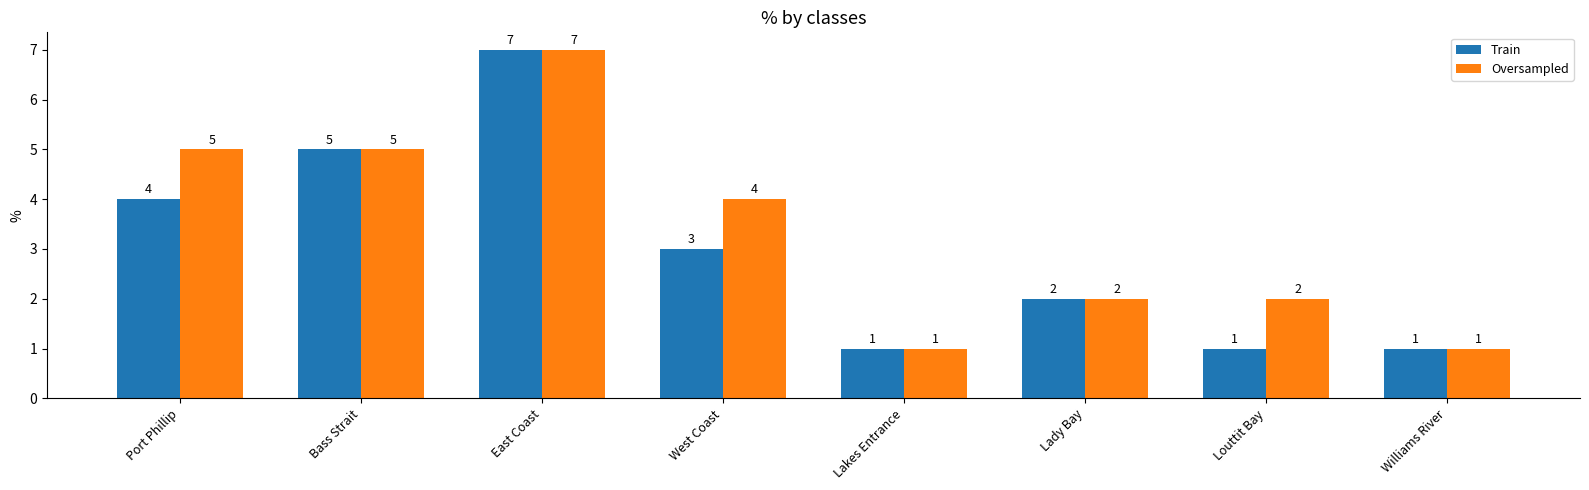

At which category is the sum across all series the highest?

East Coast